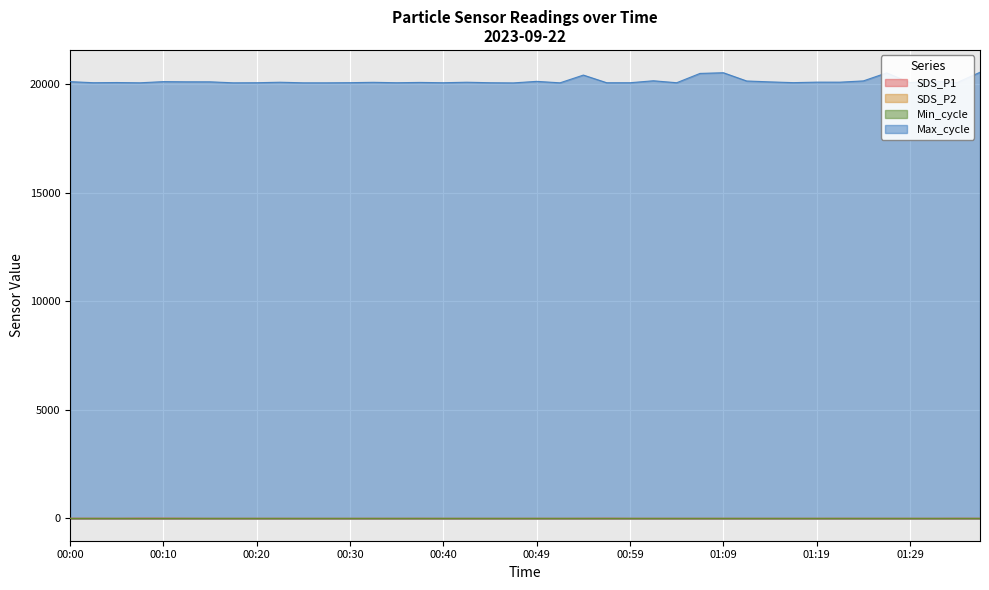

Does the chart display data point markers on the line(s)?

No